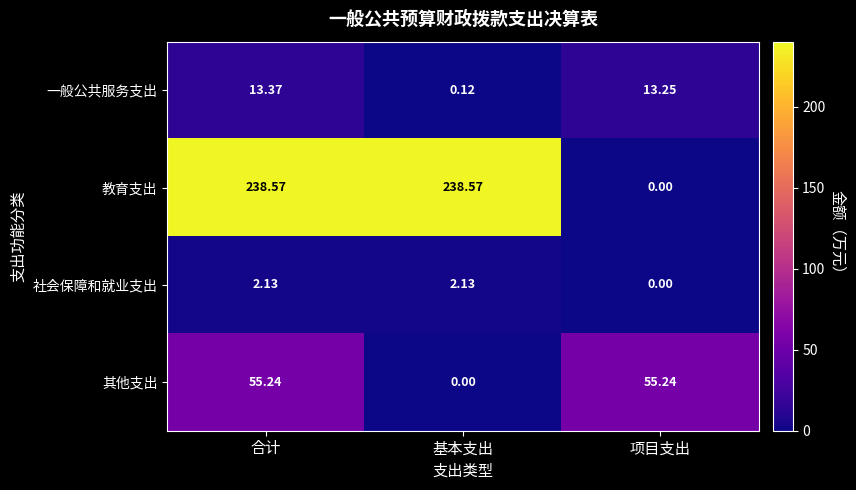

Rank the series at 基本支出 from highest to lowest value.

教育支出, 社会保障和就业支出, 一般公共服务支出, 其他支出